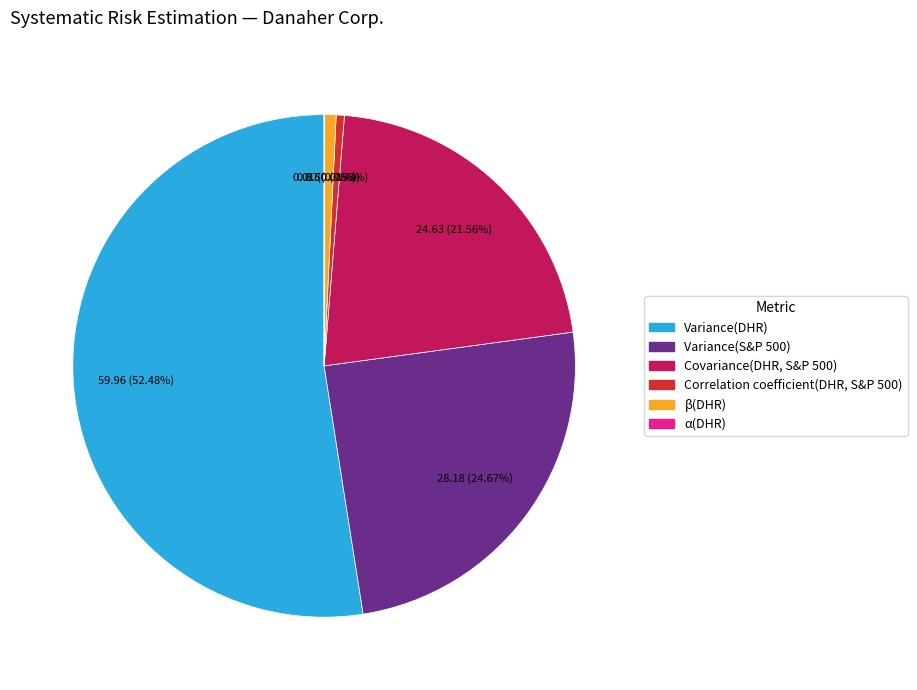

Which has a higher value, β(DHR) or Covariance(DHR, S&P 500)?

Covariance(DHR, S&P 500)